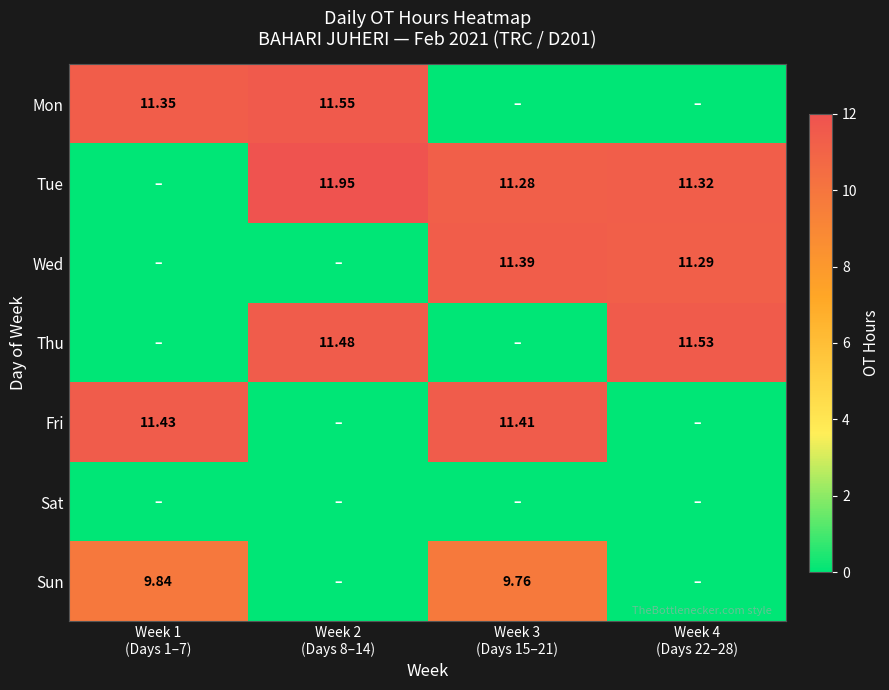

Which series changed the most between Week 1 (Days 1–7) and Week 4 (Days 22–28)?

Thu